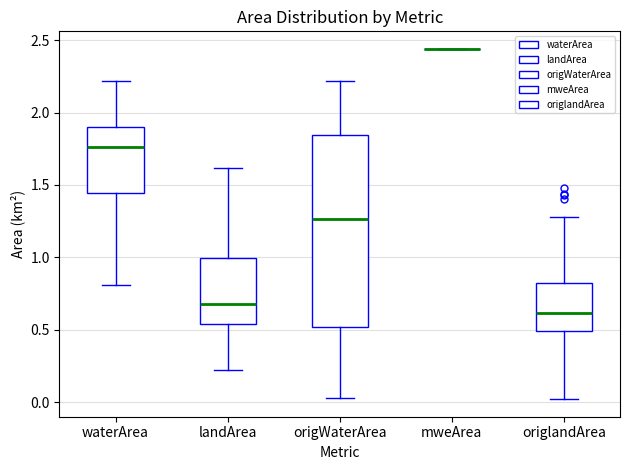

Reading left to right, read every box against the y-axis: the position of its median line, the range the box covers, and the ends of its whiskers. The values are not printed on the chart, so give them approximately, as read against the axis.

waterArea: median 1.75, box 1.45 to 1.90, whiskers 0.80 to 2.20
landArea: median 0.70, box 0.55 to 1.00, whiskers 0.20 to 1.60
origWaterArea: median 1.25, box 0.50 to 1.85, whiskers 0.05 to 2.20
mweArea: box collapsed to a line at 2.45, whiskers 2.45 to 2.45
origlandArea: median 0.60, box 0.50 to 0.85, whiskers 0.00 to 1.30